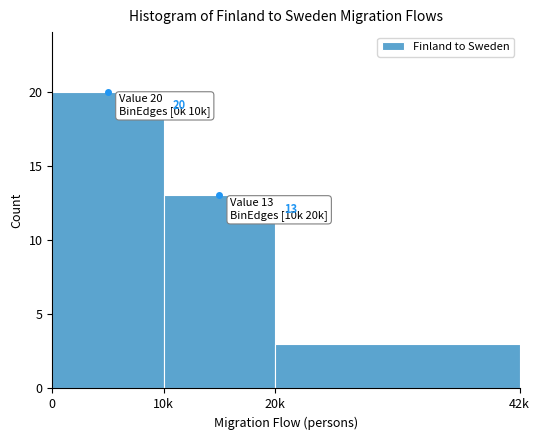

Reading left to right, transcribe all the data shown in this chart.

20	13	3